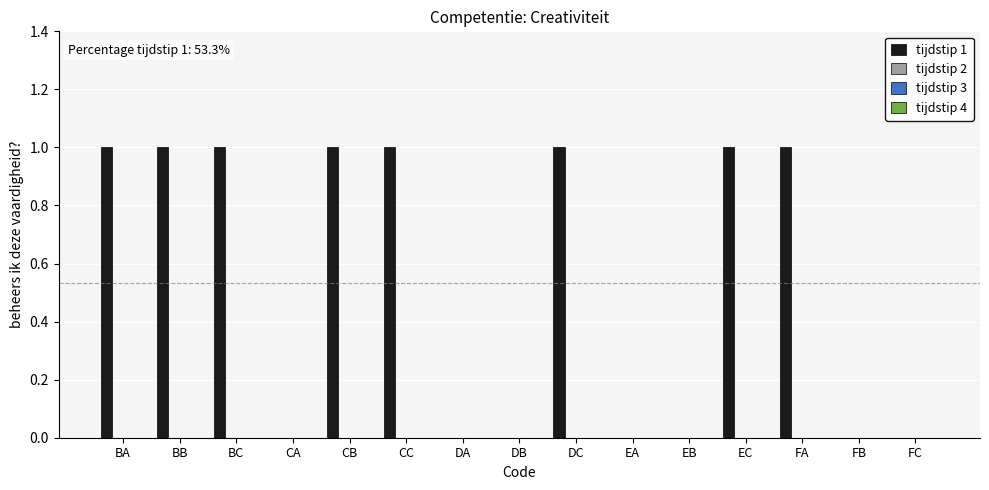

What is the sum of all values?

8